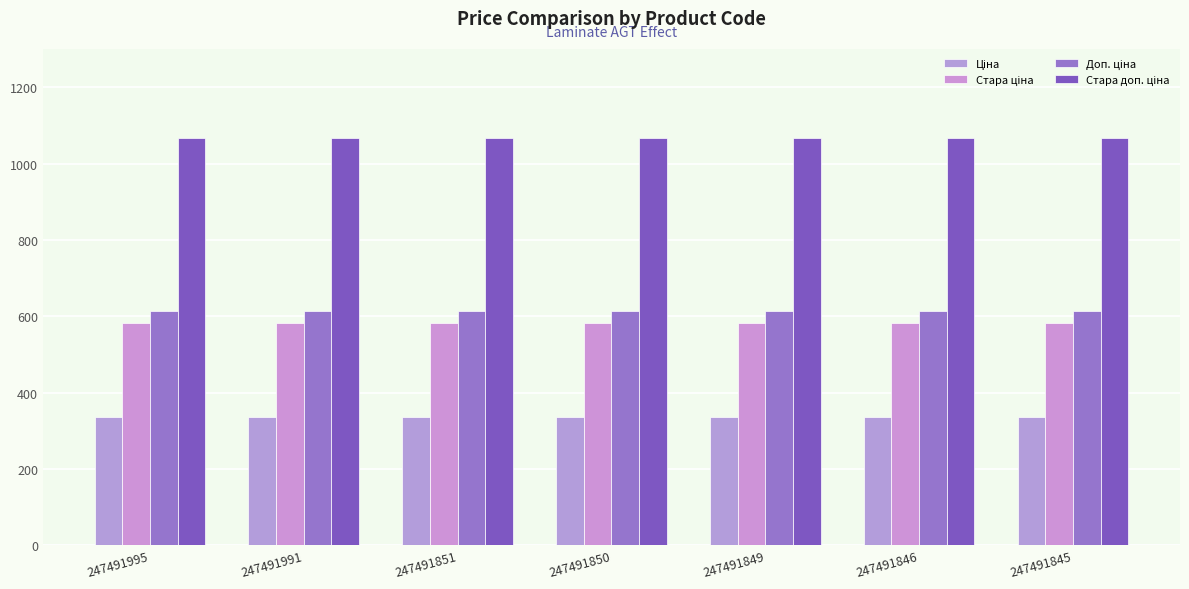

At how many categories does at least one series exceed 811?

7